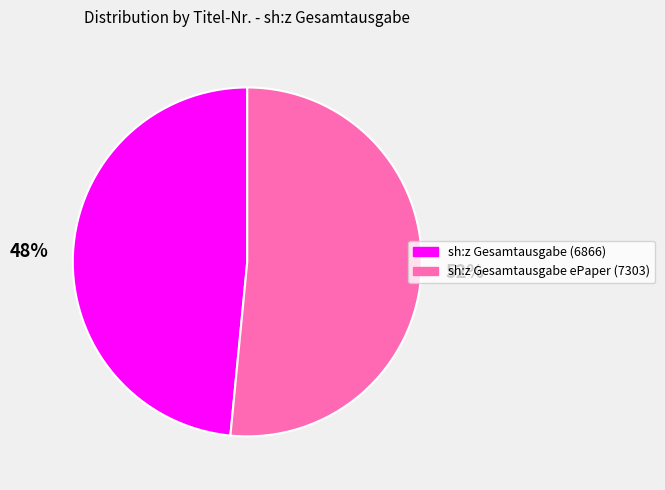

How many slices are in this pie chart?

2